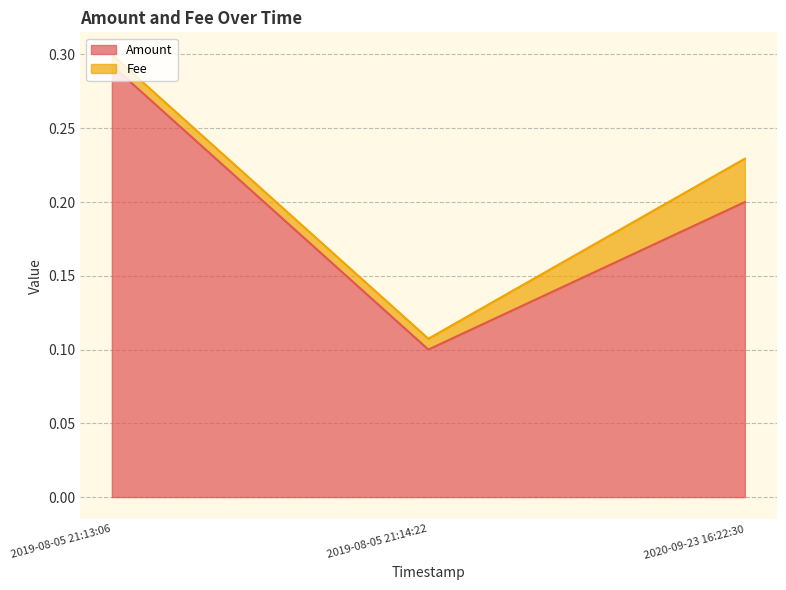

List the labels in order of value, smallest first.

2019-08-05 21:14:22, 2020-09-23 16:22:30, 2019-08-05 21:13:06